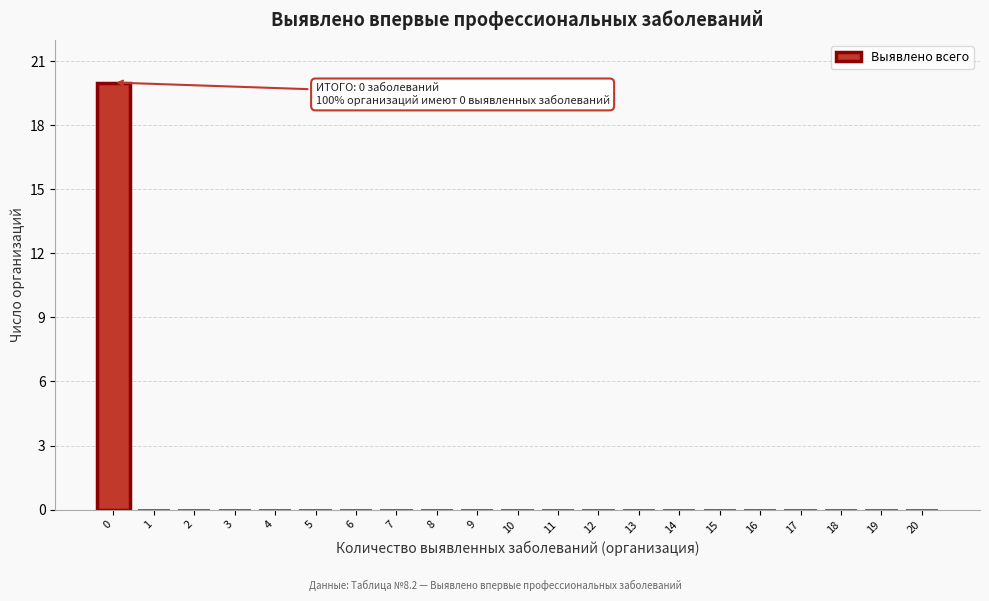

Which range on the x-axis has the tallest bar?

-0.5 to 0.5